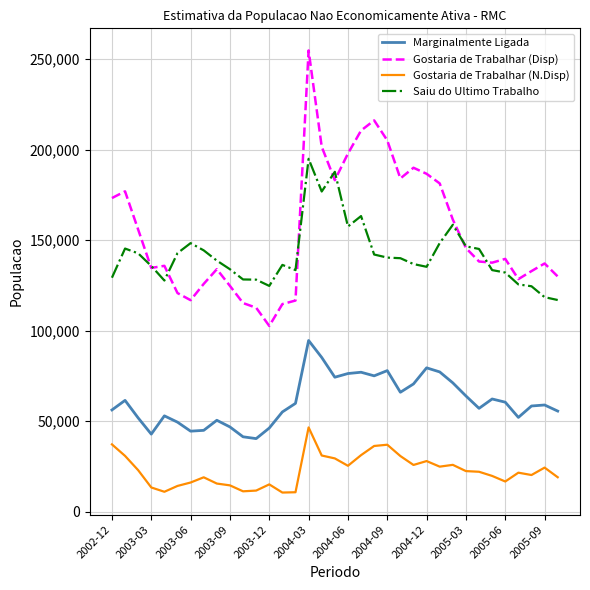

Which series has the largest range (max minus min)?

Gostaria de Trabalhar (Disp)